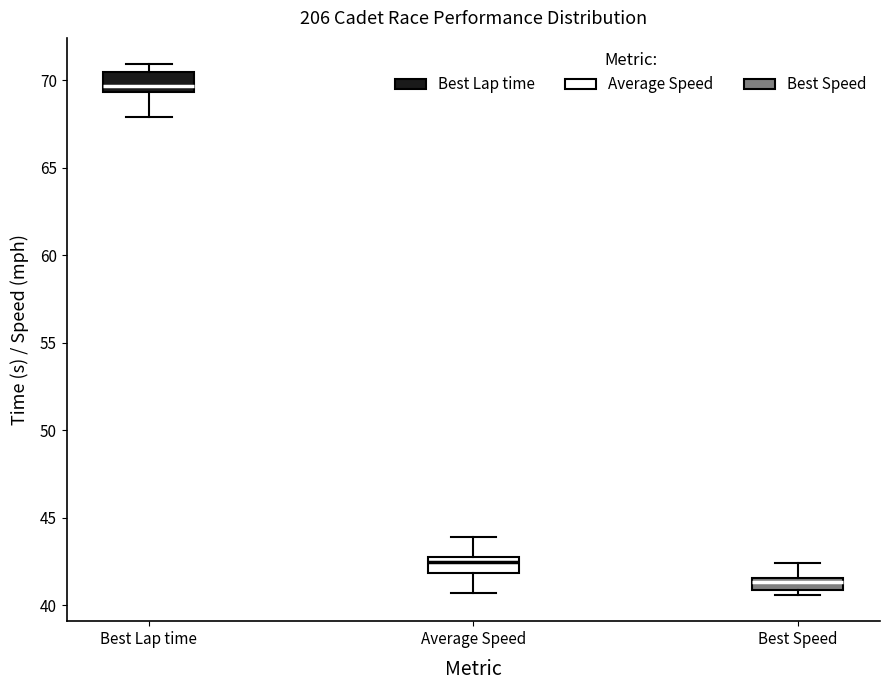

Where is the lower edge of the box for Average Speed on the y-axis? The values are not printed on the chart, so give them approximately, as read against the axis.

42.0